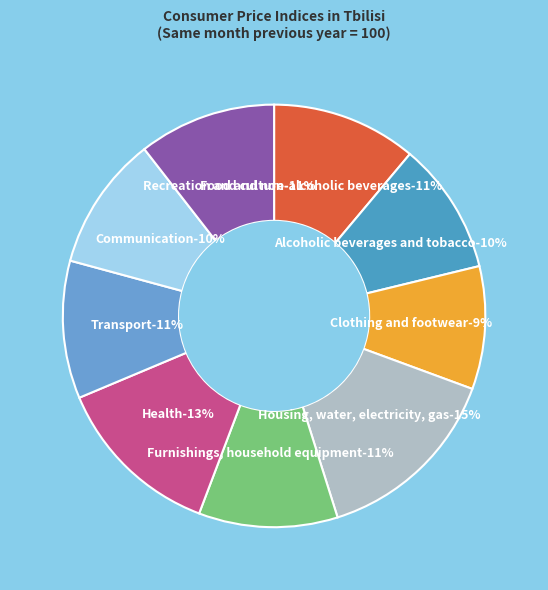

To the nearest percent, what is the difference between the Clothing and footwear and Communication slice percentages?

1%